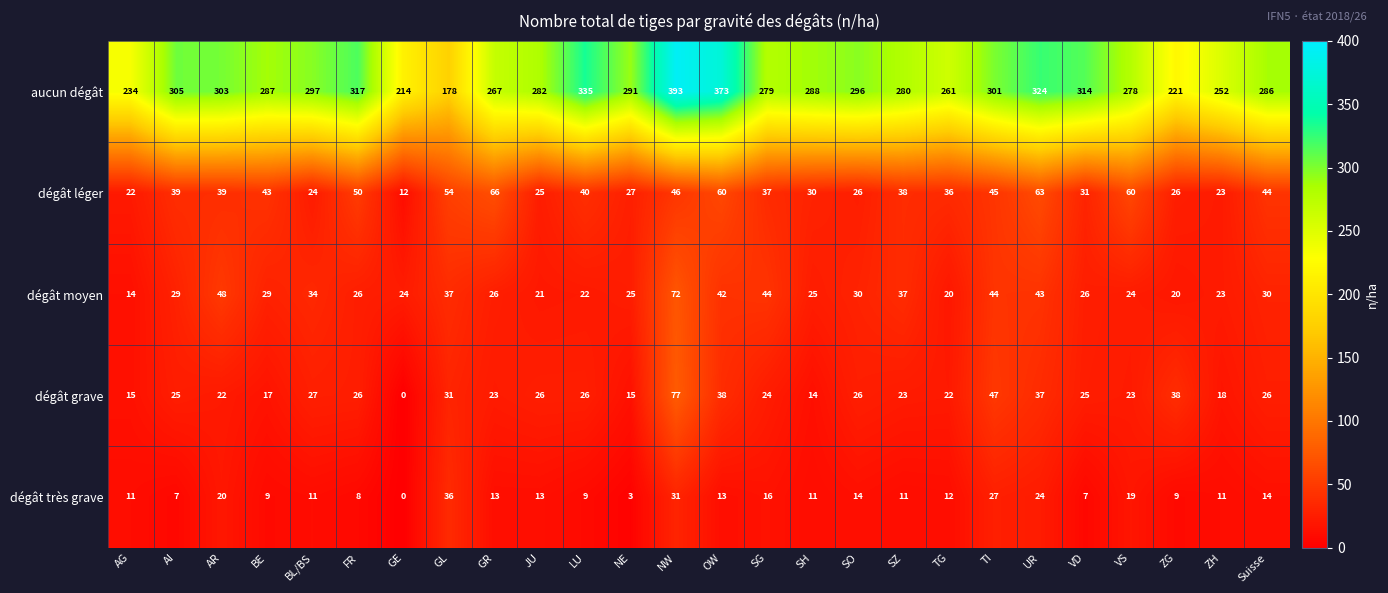

Between NE and SH, which series saw the biggest shift?

dégât très grave